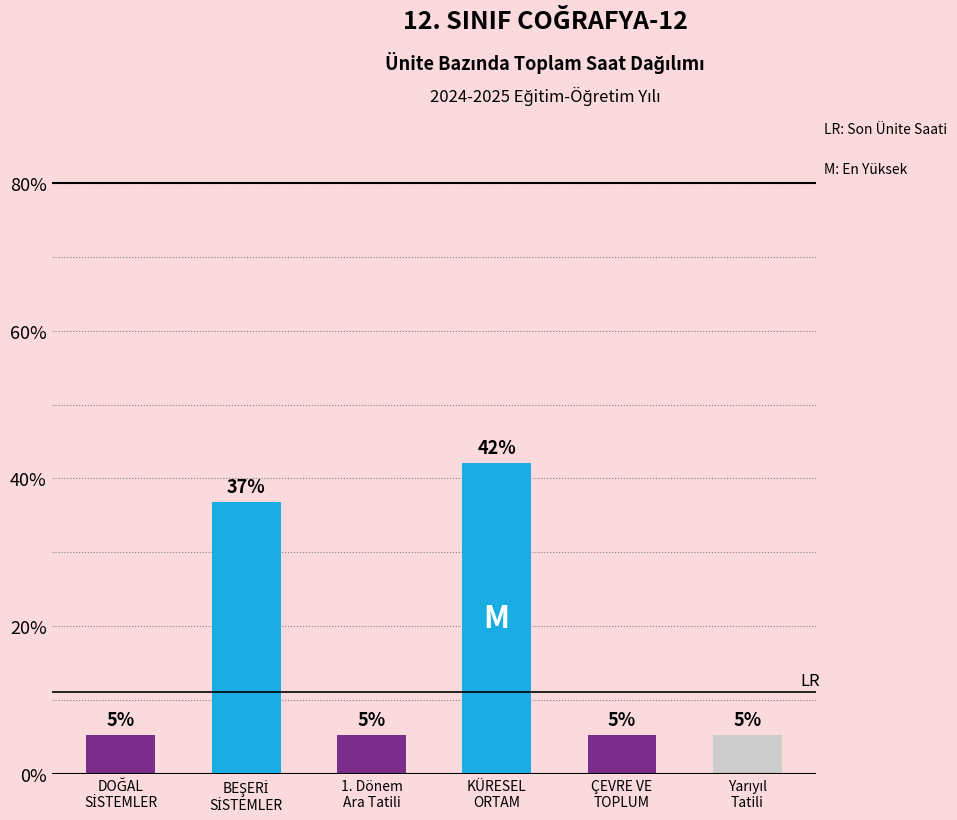

Reading left to right, extract all data points from this chart.

5.3	36.8	5.3	42.1	5.3	5.3